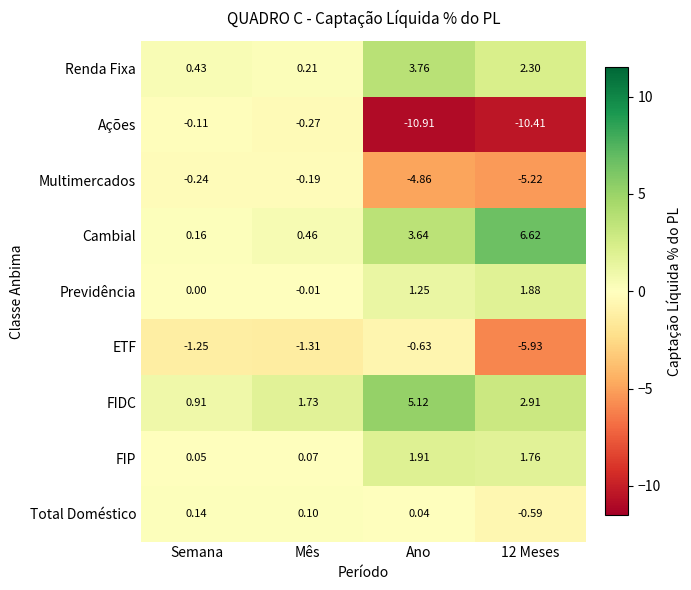

At which category is the sum across all series the highest?

Mês